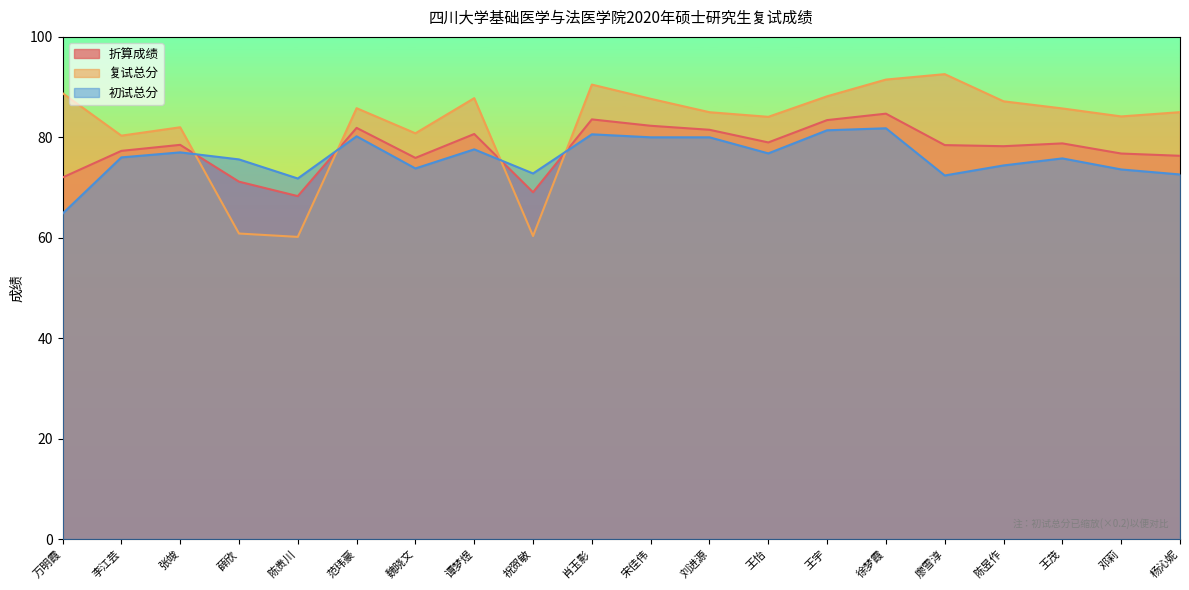

At how many categories does at least one series exceed 77?

17